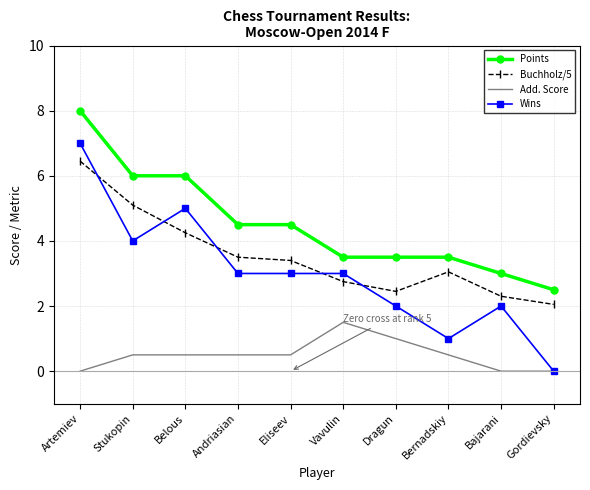

Where is the first local minimum for Buchholz/5?

Dragun